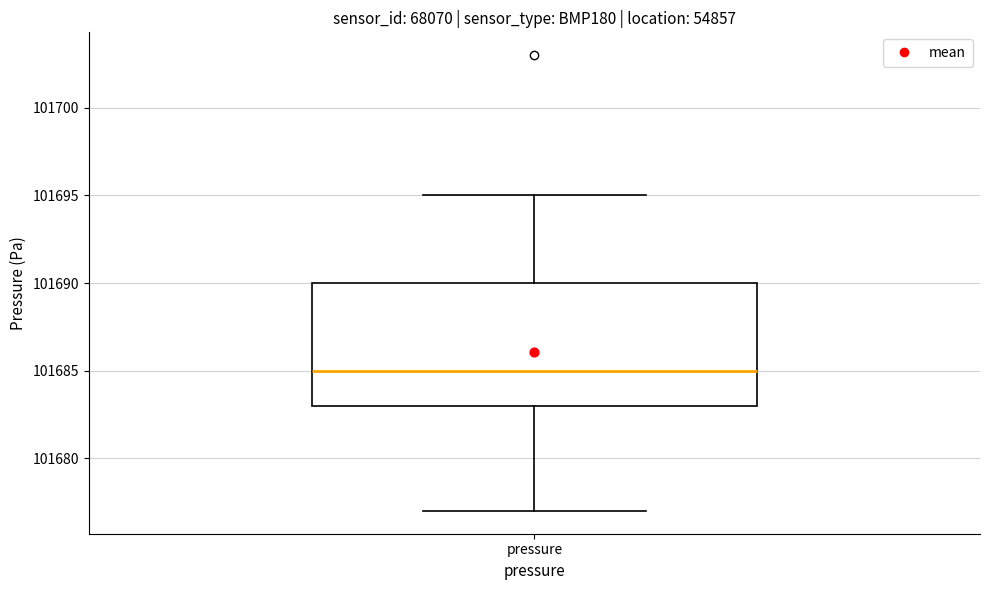

Transcribe this box plot: give where the median line is, the range the box spans, and where the two whiskers end, as read against the y-axis. The values are not printed on the chart, so give them approximately, as read against the axis.

median 101685, box 101683 to 101690, whiskers 101677 to 101695